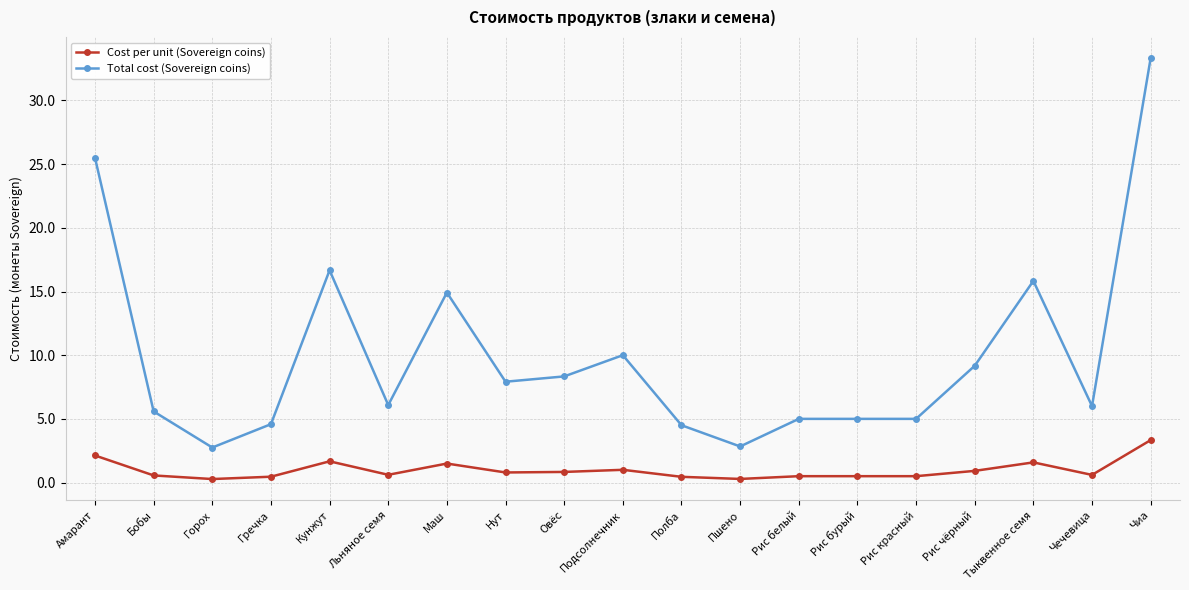

True or false: Cost per unit (Sovereign coins) and Total cost (Sovereign coins) intersect in this chart.

False